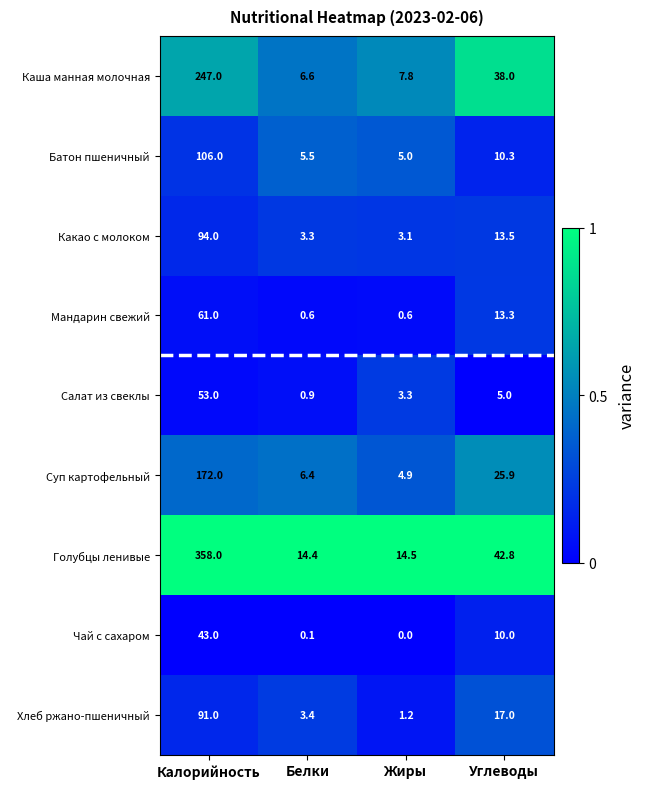

At which category does the chart reach its peak across all series?

Калорийность